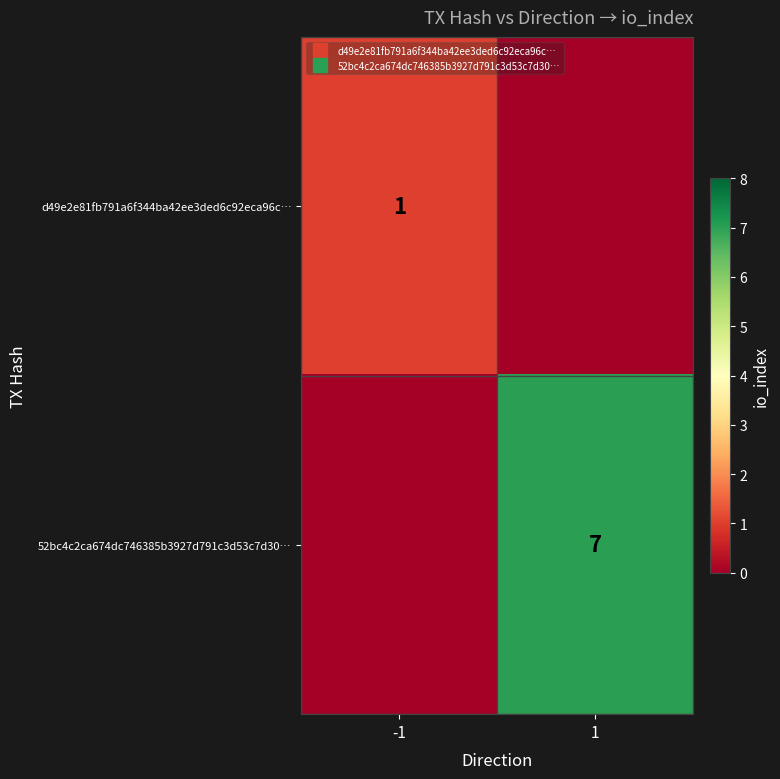

At which label is d49e2e81fb791a6f344ba42ee3ded6c92eca96c… closest to 0?

1